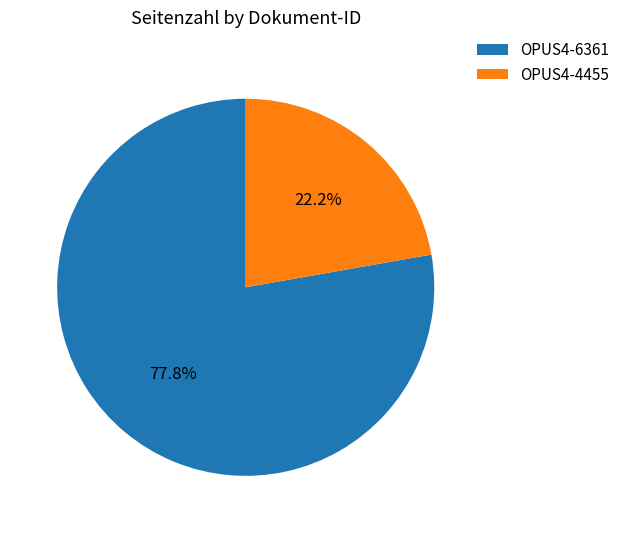

What percentage is the OPUS4-6361 slice, to the nearest percent?

78%